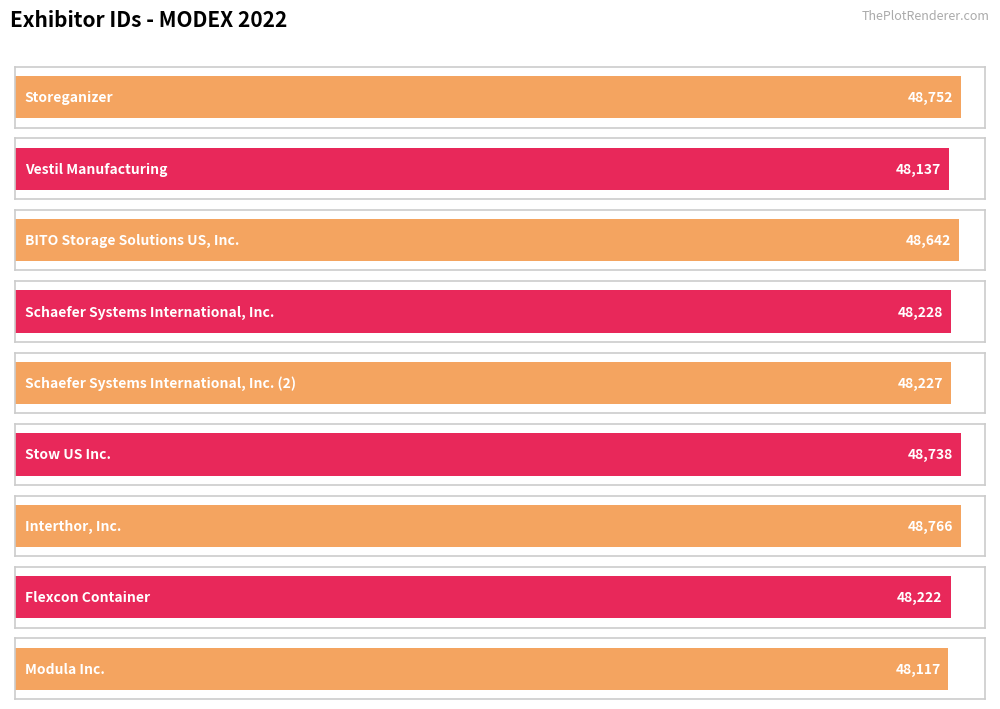

What is the label of the 7th bar from the right?

BITO Storage Solutions US, Inc.